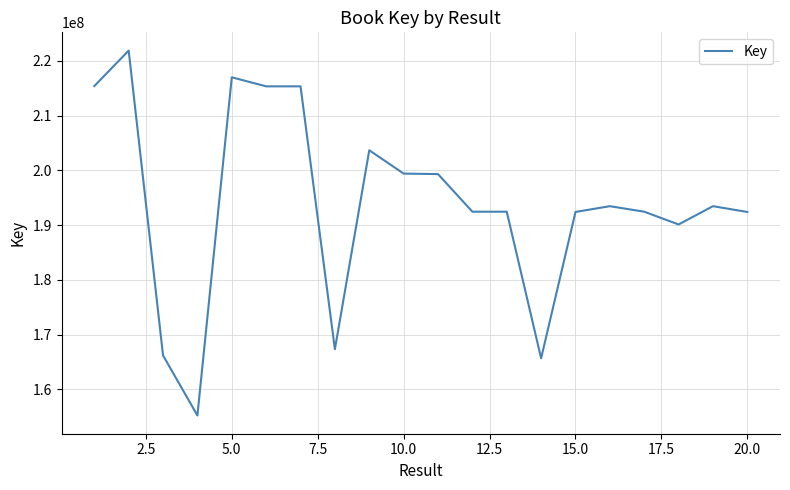

What is the difference between the maximum and minimum values?

66651810